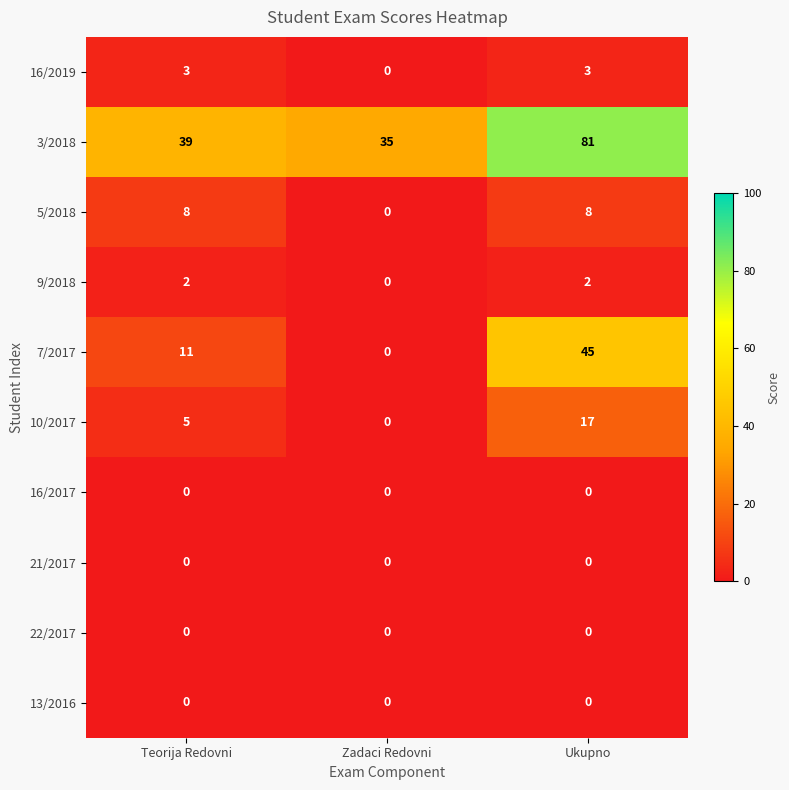

What is the difference between the highest and lowest values at Zadaci Redovni?

35